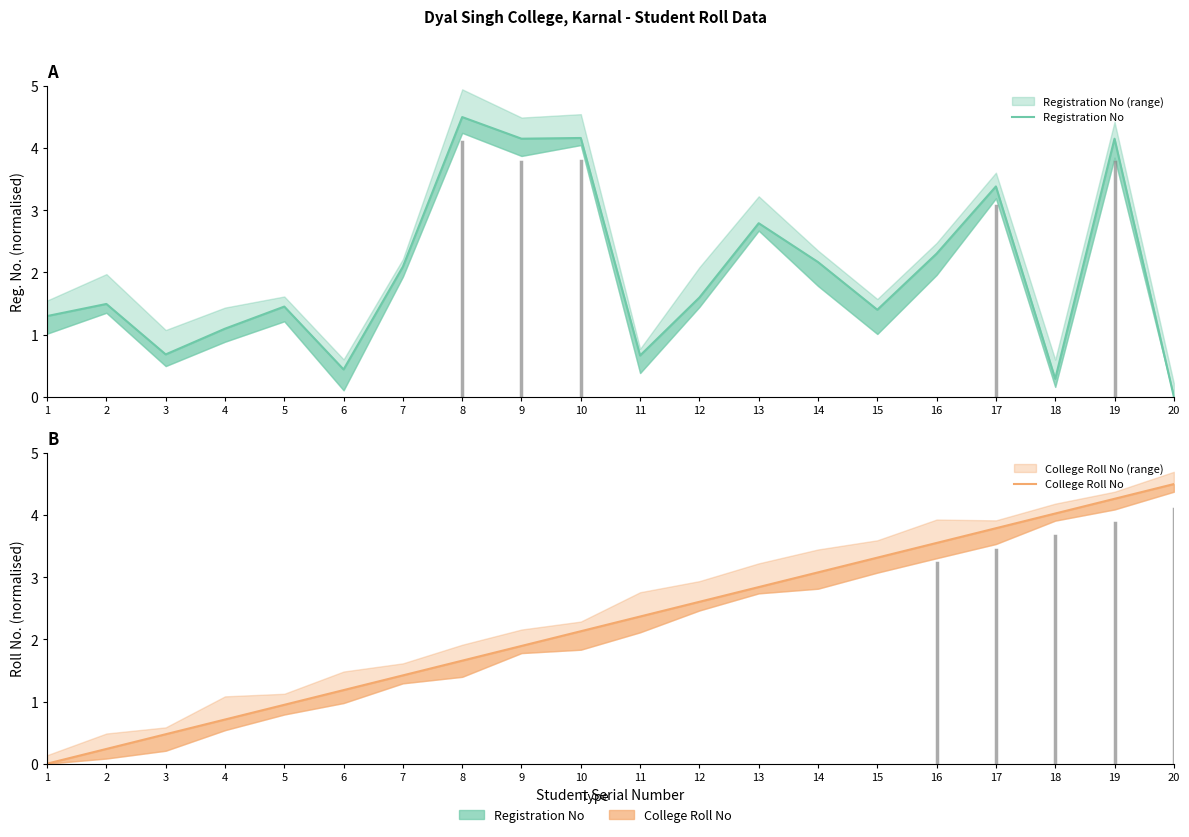

At which label does College Roll No reach its peak?

20